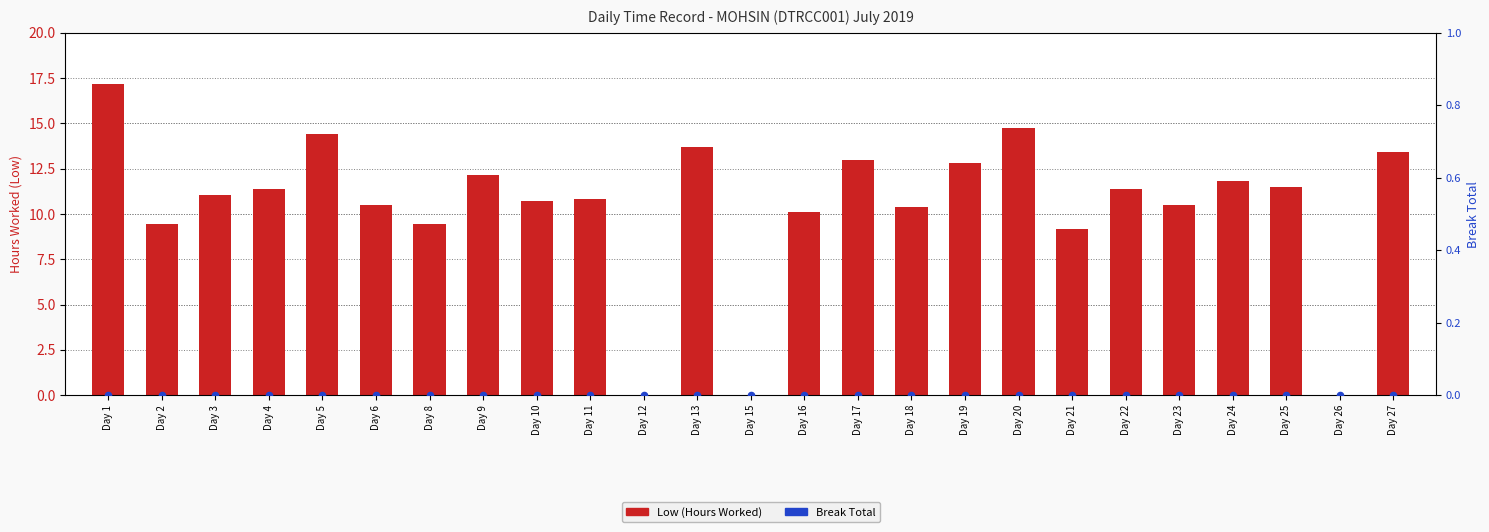

Which series has the largest Y range (max minus min)?

Low (Hours Worked)